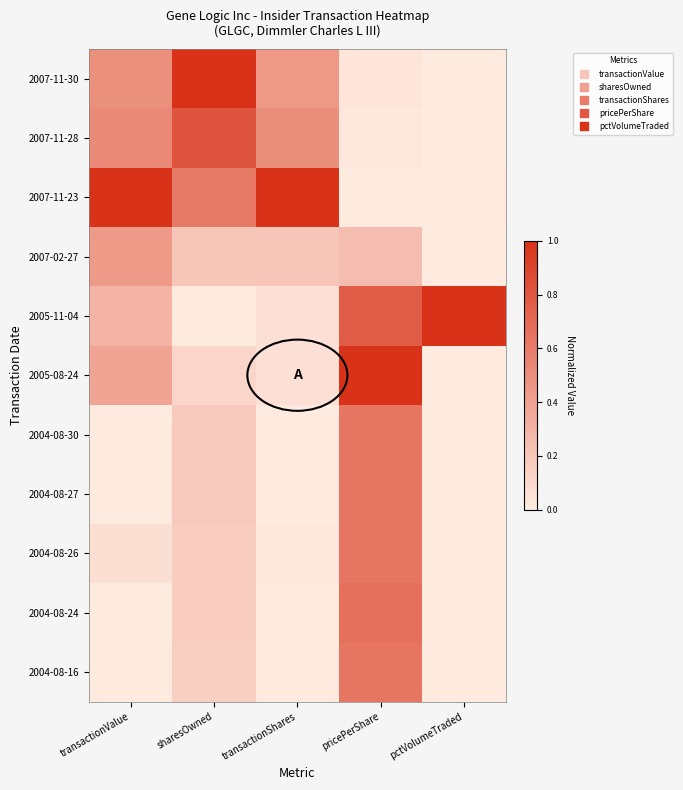

Reading right to left, extract all data points from this chart.

2007-11-30: pctVolumeTraded=0.0	pricePerShare=0.0	transactionShares=0.4	sharesOwned=1.0	transactionValue=0.5
2007-11-28: pctVolumeTraded=0.0	pricePerShare=0.0	transactionShares=0.5	sharesOwned=0.8	transactionValue=0.5
2007-11-23: pctVolumeTraded=0.0	pricePerShare=0.0	transactionShares=1.0	sharesOwned=0.6	transactionValue=1.0
2007-02-27: pctVolumeTraded=0.0	pricePerShare=0.2	transactionShares=0.2	sharesOwned=0.2	transactionValue=0.4
2005-11-04: pctVolumeTraded=1.0	pricePerShare=0.8	transactionShares=0.1	sharesOwned=0.0	transactionValue=0.3
2005-08-24: pctVolumeTraded=0.0	pricePerShare=1.0	transactionShares=0.1	sharesOwned=0.1	transactionValue=0.4
2004-08-30: pctVolumeTraded=0.0	pricePerShare=0.6	transactionShares=0.0	sharesOwned=0.2	transactionValue=0.0
2004-08-27: pctVolumeTraded=0.0	pricePerShare=0.6	transactionShares=0.0	sharesOwned=0.2	transactionValue=0.0
2004-08-26: pctVolumeTraded=0.0	pricePerShare=0.6	transactionShares=0.0	sharesOwned=0.2	transactionValue=0.1
2004-08-24: pctVolumeTraded=0.0	pricePerShare=0.7	transactionShares=0.0	sharesOwned=0.2	transactionValue=0.0
2004-08-16: pctVolumeTraded=0.0	pricePerShare=0.6	transactionShares=0.0	sharesOwned=0.2	transactionValue=0.0